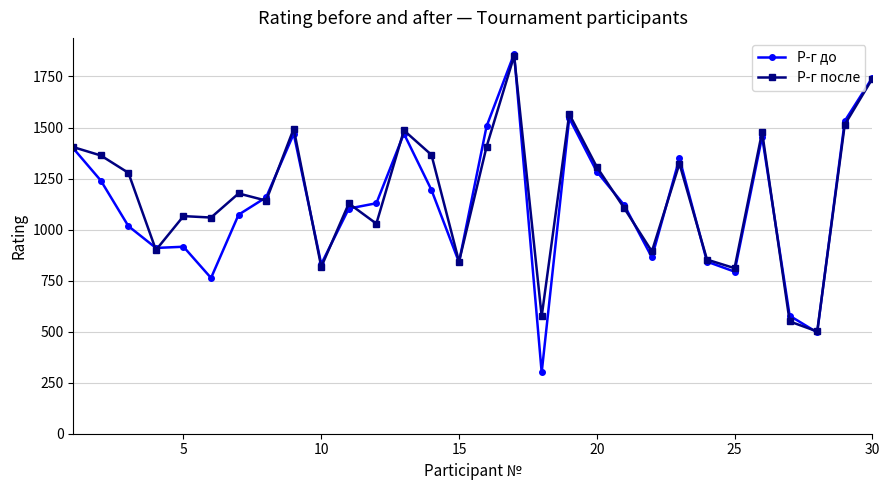

Does the chart have visible grid lines?

Yes